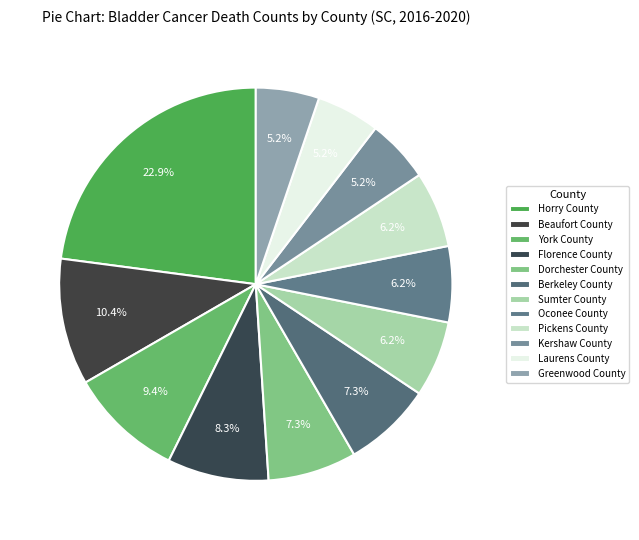

To the nearest percent, what is the difference between the largest and smallest slice percentages?

18%